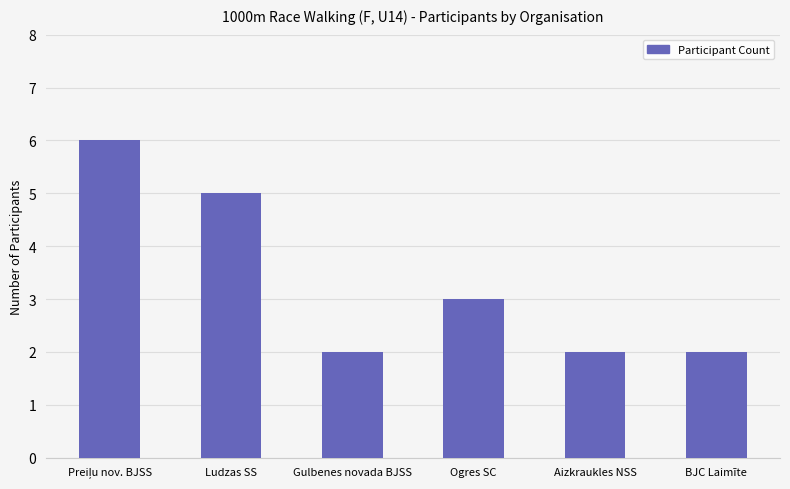

What is the value of the 5th bar from the left?

2